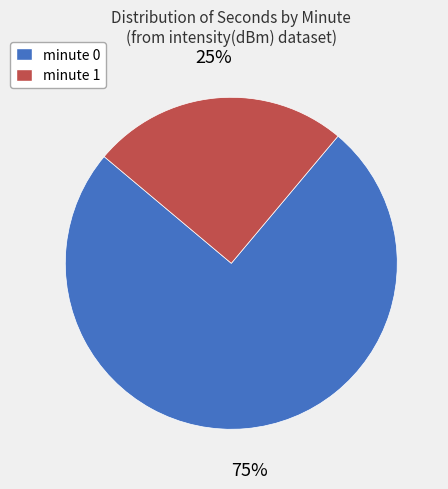

Combined, do minute 0 and minute 1 account for over 50%?

Yes